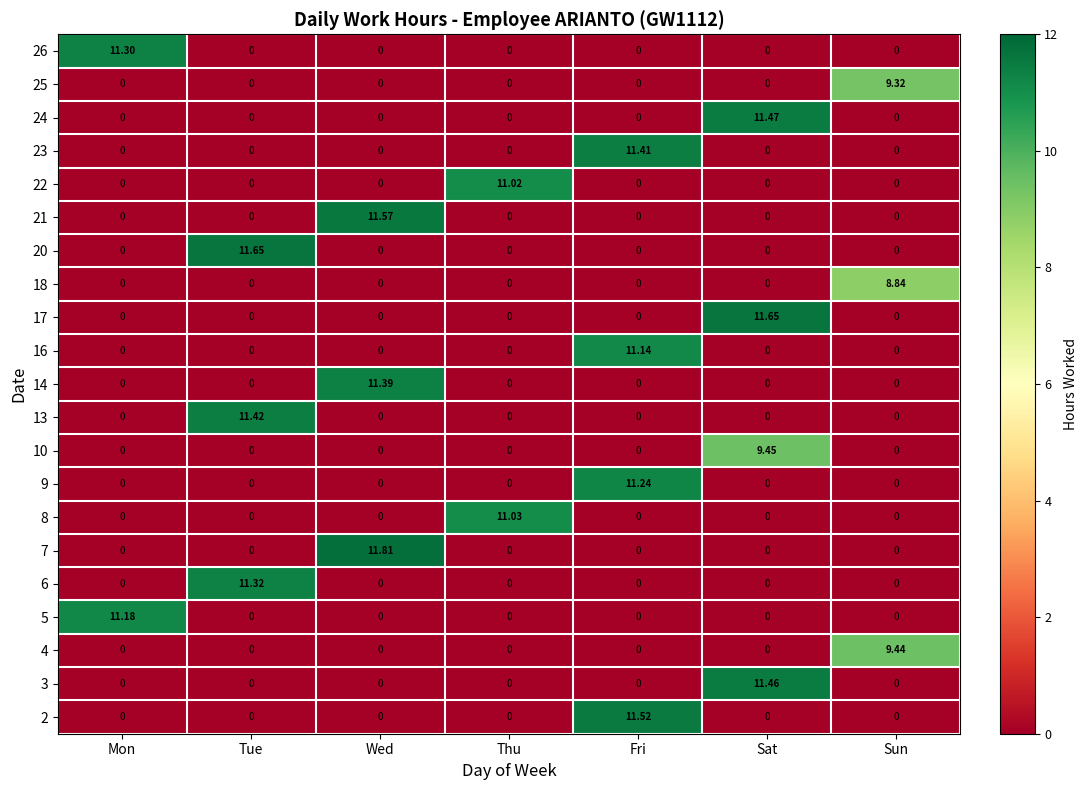

At which category does the chart reach its peak across all series?

Wed